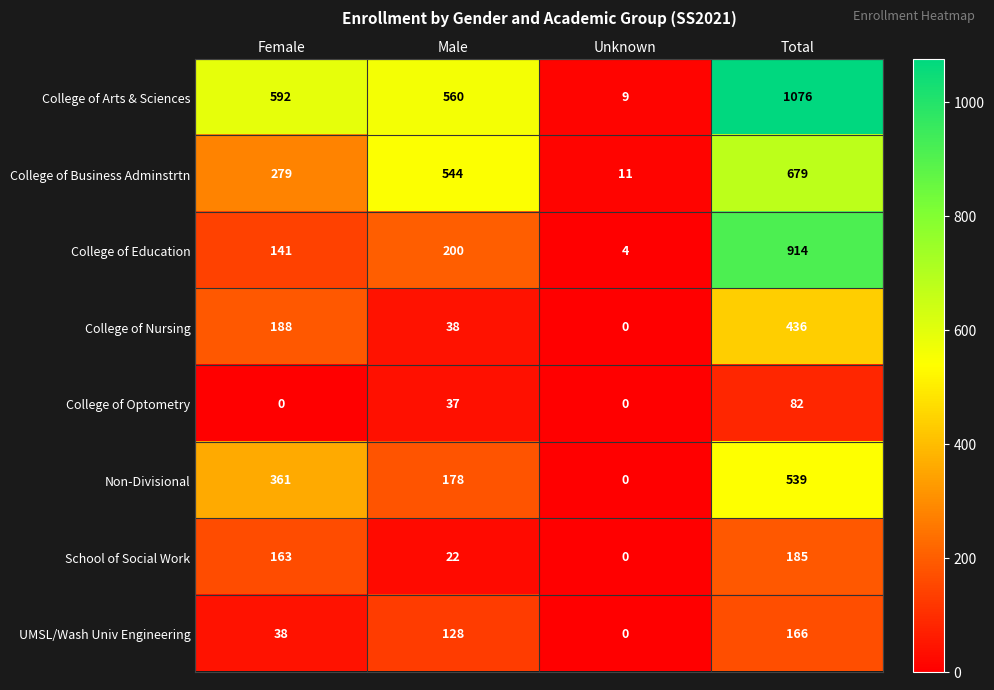

Is it true that Non-Divisional equals 0 at Unknown?

True